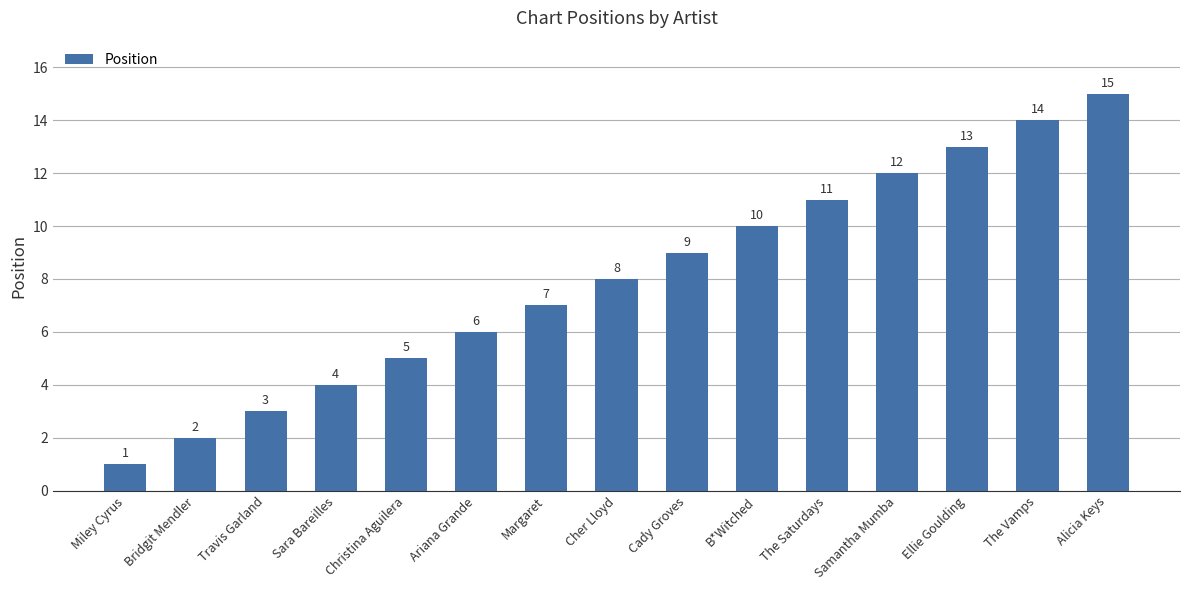

Are the bars grouped side by side (vs. stacked)?

No